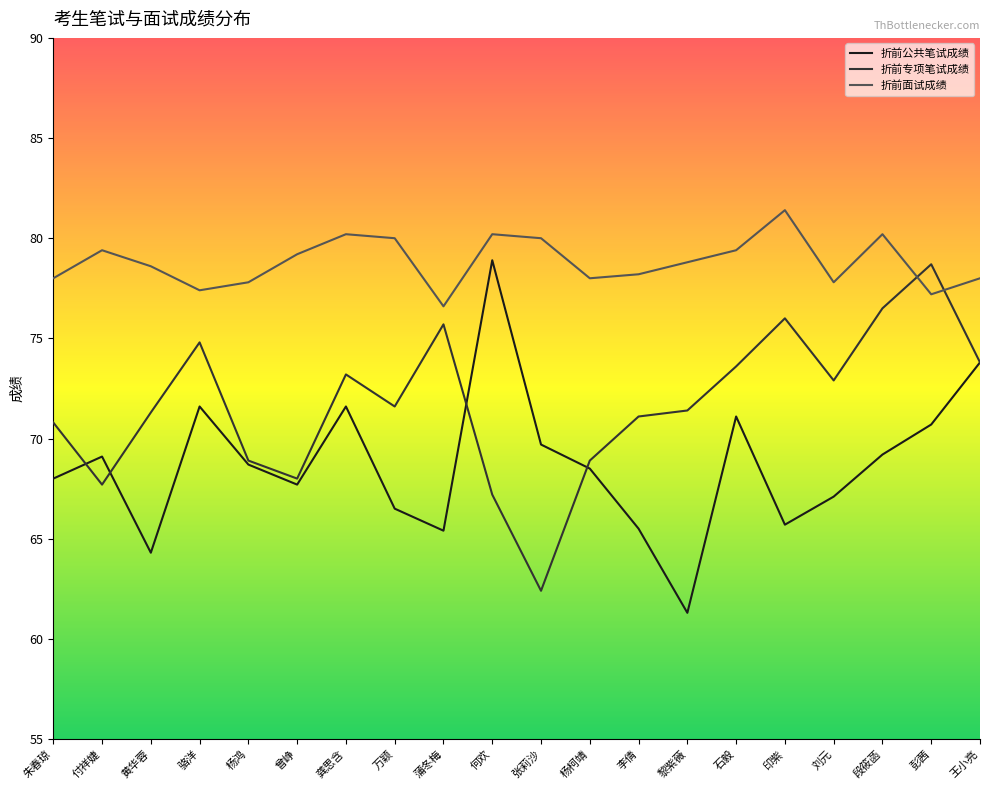

What is the label of the 16th point from the left?

印紫